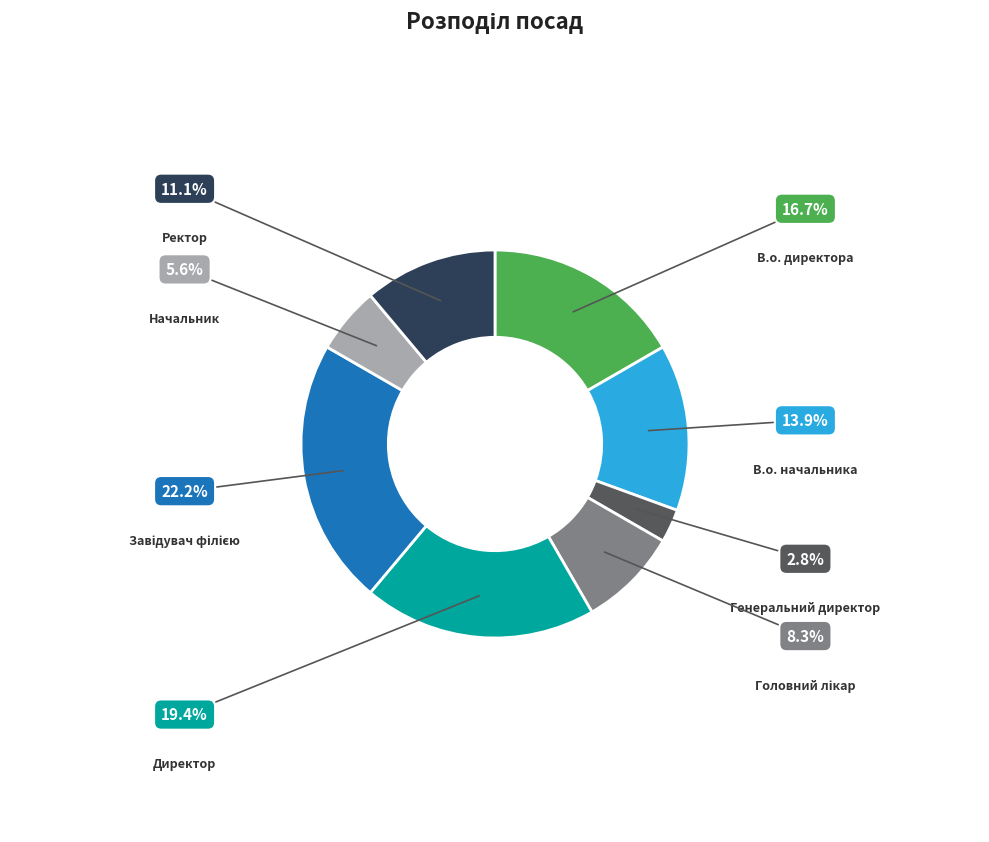

Which slice is the largest?

Завідувач філією